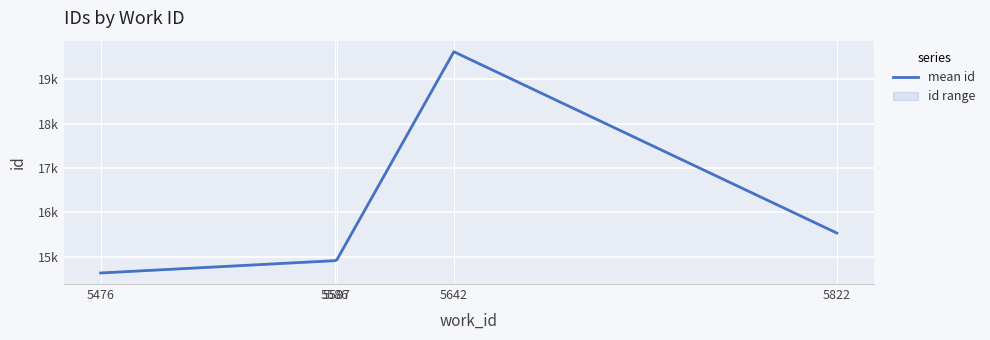

What is the average value?

15929.1